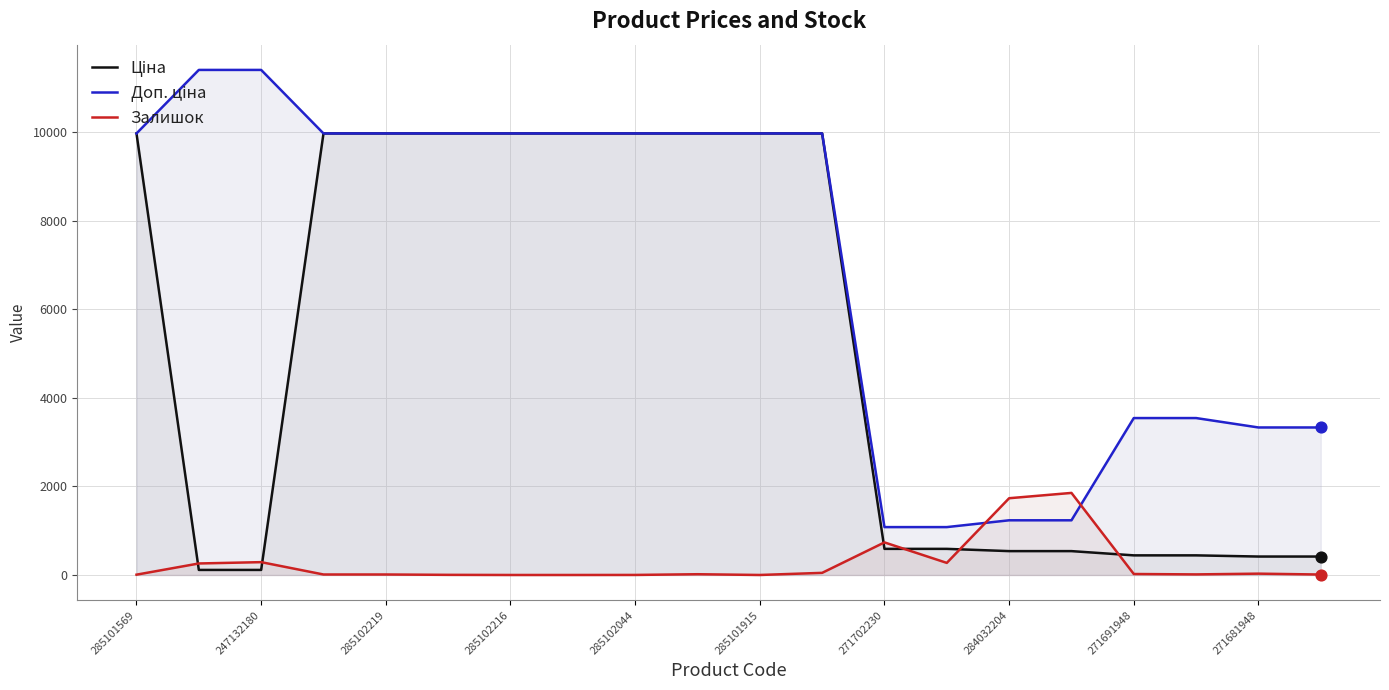

Which series has the largest Y range (max minus min)?

Доп. ціна